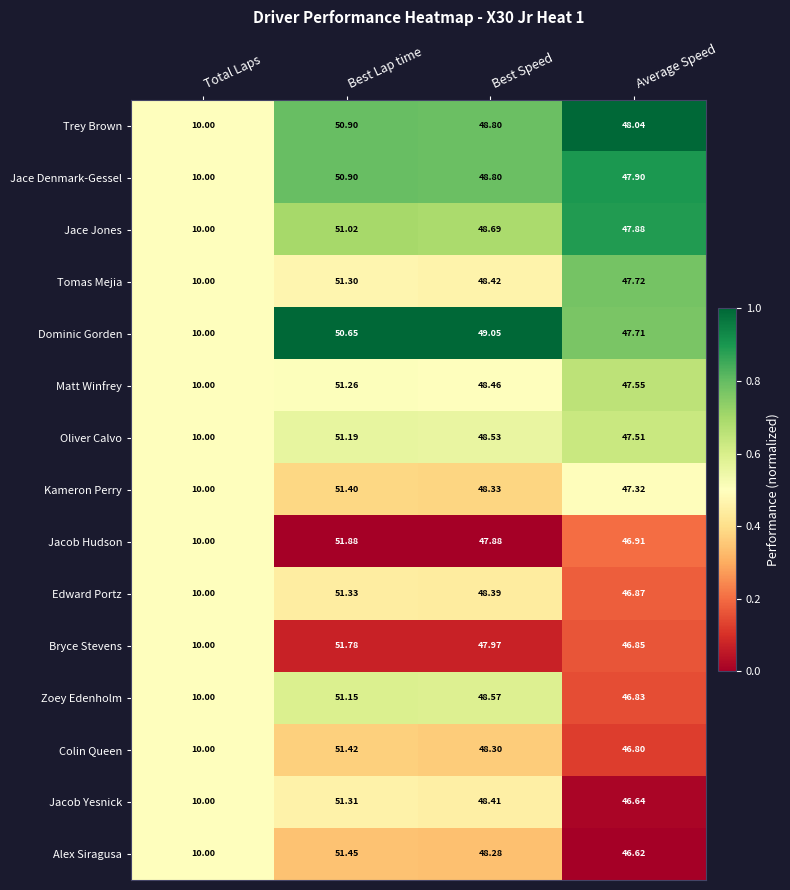

Rank the categories by Bryce Stevens value from highest to lowest.

Best Lap time, Best Speed, Average Speed, Total Laps